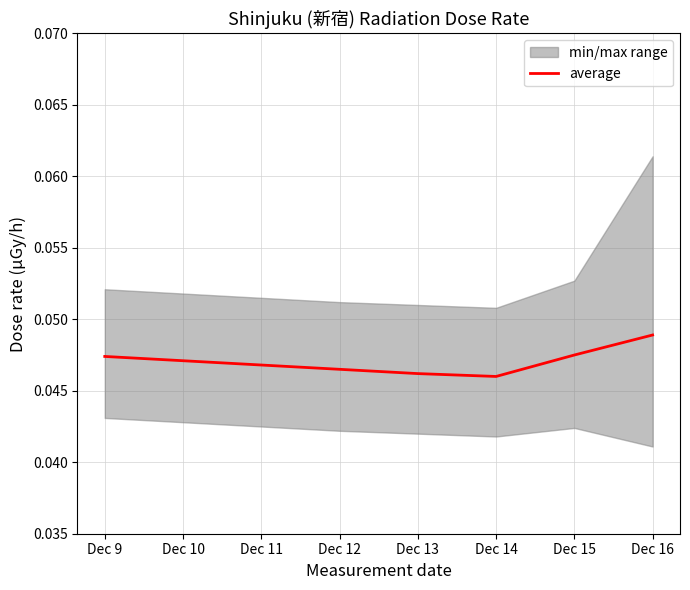

True or false: the data shows 0.1 at Dec 15.

False